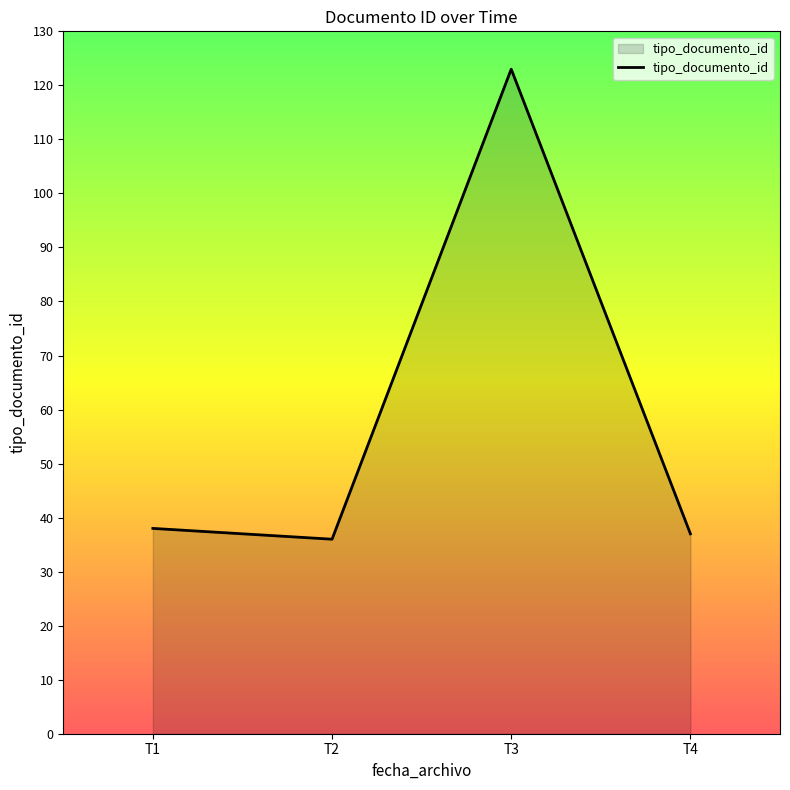

How many interior local valleys (lower than both neighbors) does the data have?

1